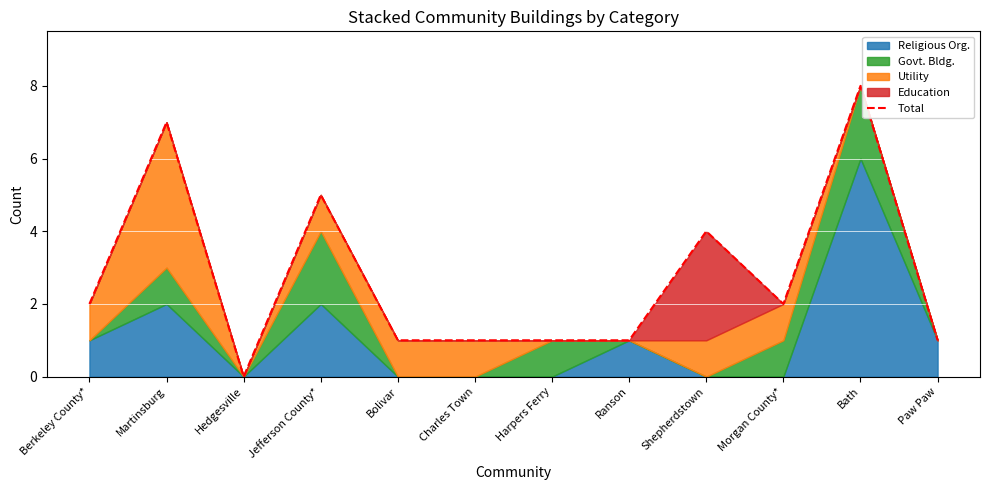

What is the sum of all values?

33